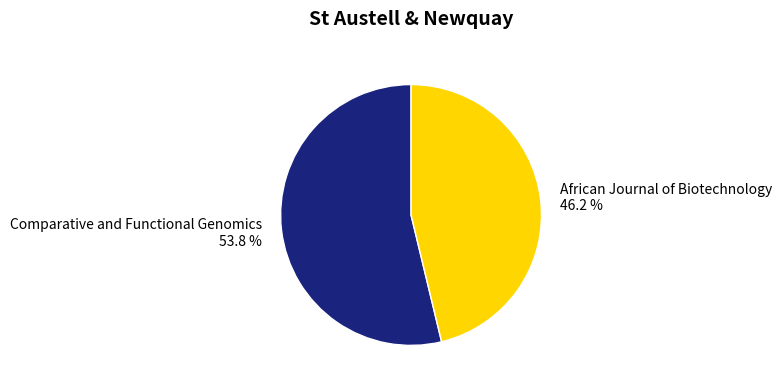

Which category accounts for the majority?

Comparative and Functional Genomics